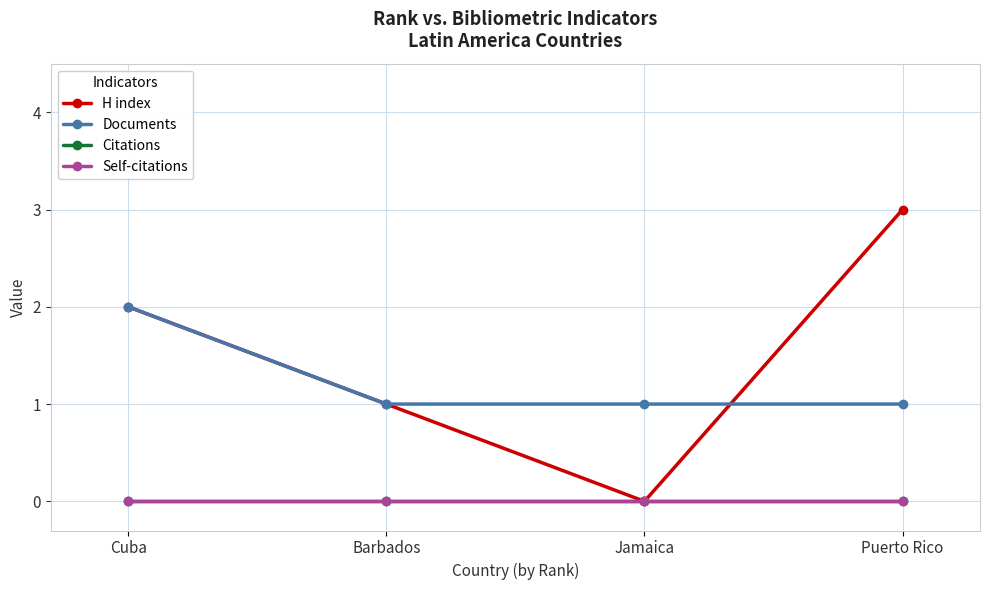

Is the value of Citations at Cuba greater than the value of H index at Puerto Rico?

No